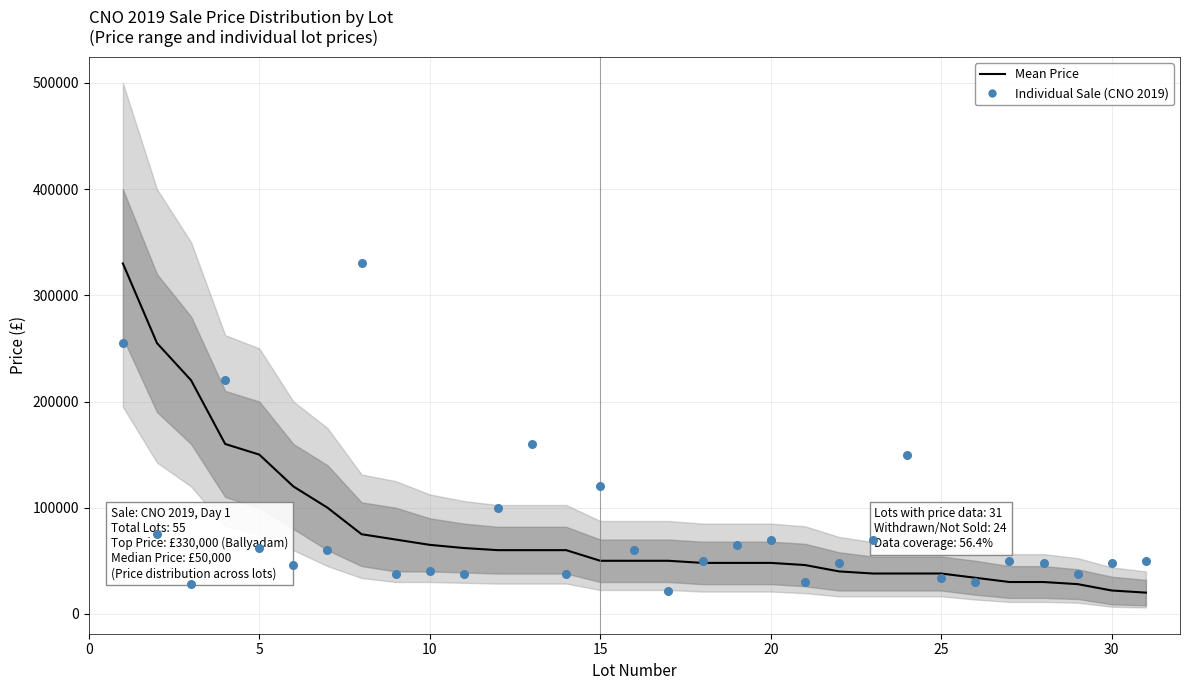

Which series has the largest total across all categories?

Individual Sales (CNO 2019)